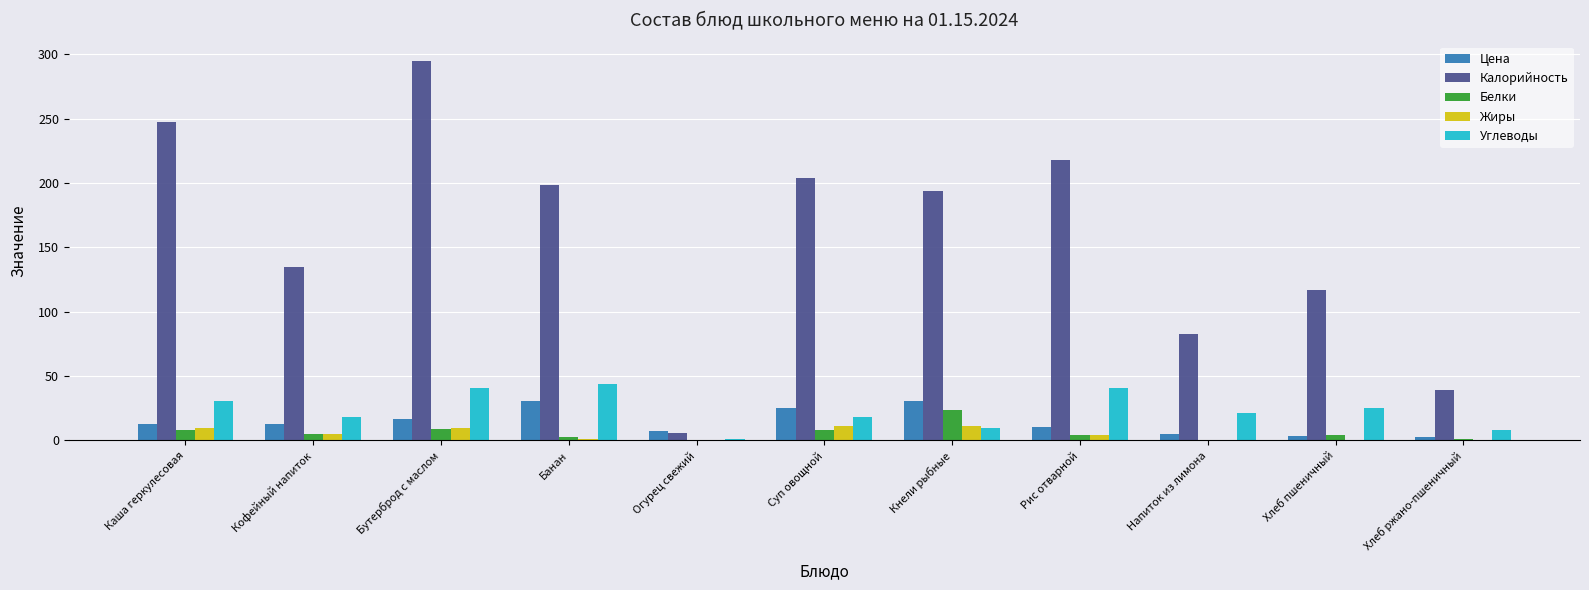

Which series changed the most between Кофейный напиток and Хлеб ржано-пшеничный?

Калорийность